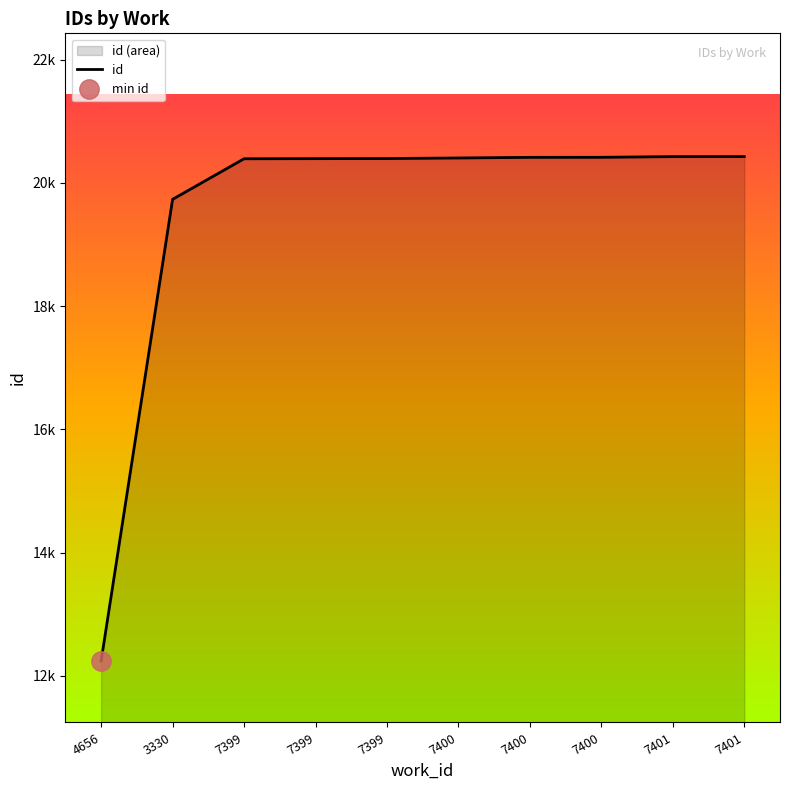

Rank the categories by value from highest to lowest.

7401, 7401, 7400, 7400, 7400, 7399, 7399, 7399, 3330, 4656